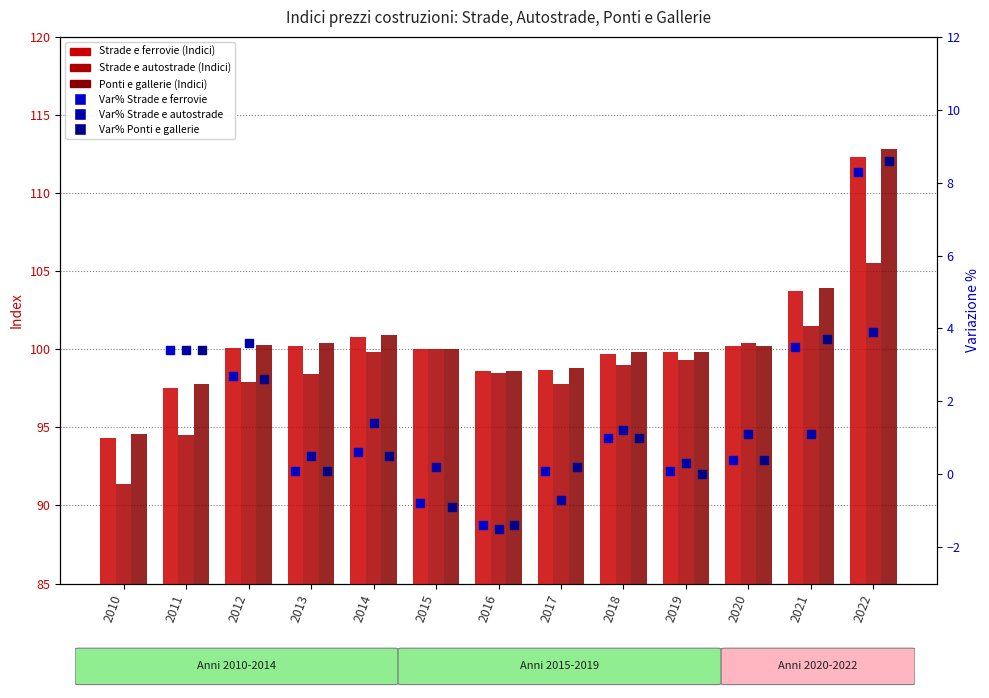

Is the value of Strade e autostrade (Indici) at 2016 greater than the value of Ponti e gallerie (Indici) at 2022?

No